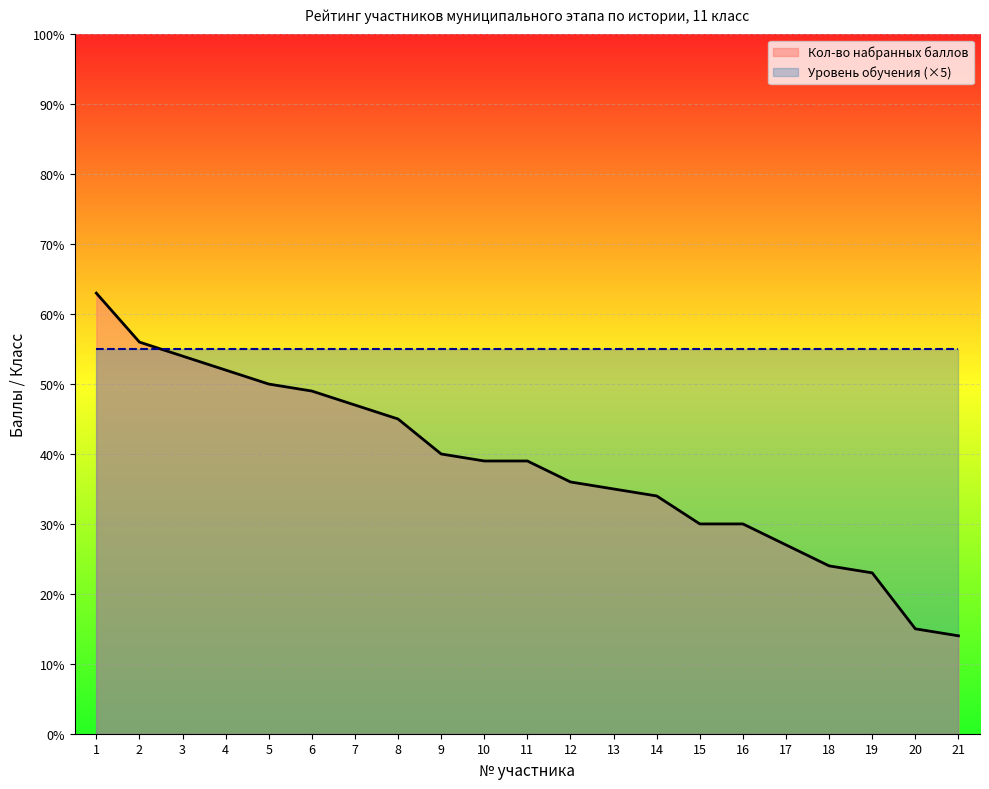

Reading right to left, transcribe all the data shown in this chart.

21=14	20=15	19=23	18=24	17=27	16=30	15=30	14=34	13=35	12=36	11=39	10=39	9=40	8=45	7=47	6=49	5=50	4=52	3=54	2=56	1=63